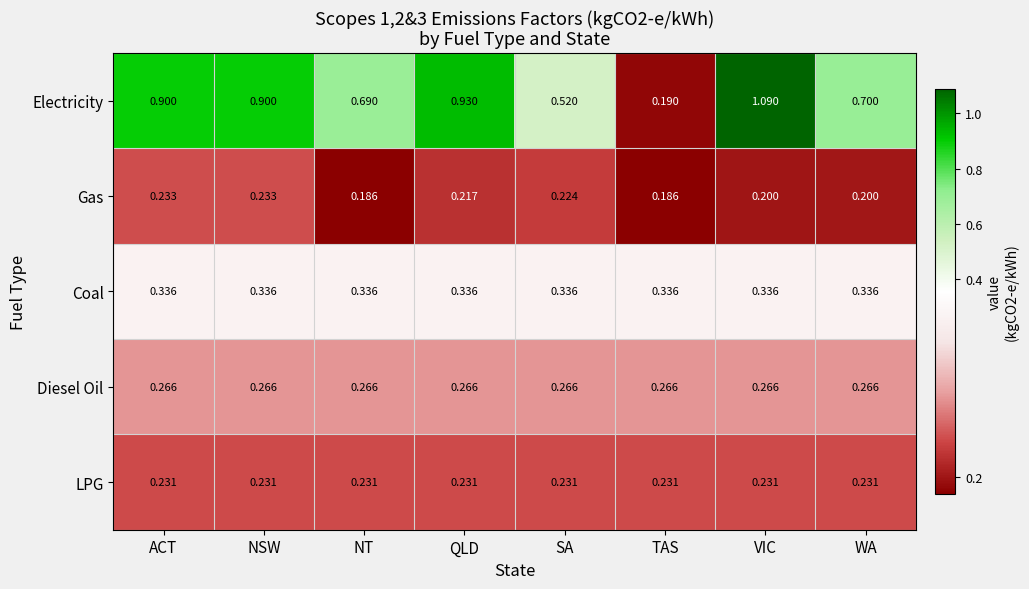

Rank the series at ACT from lowest to highest value.

LPG, Gas, Diesel Oil, Coal, Electricity